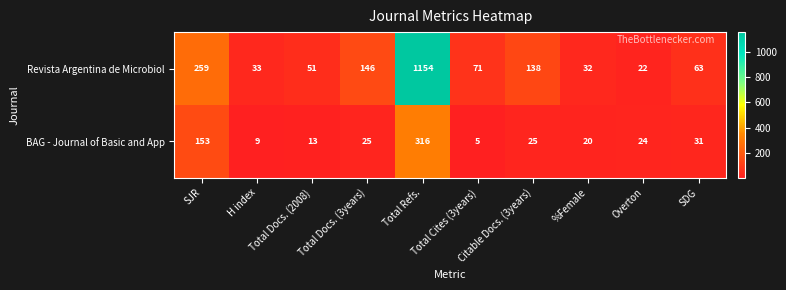

Which series has the widest spread of values?

Revista Argentina de Microbiol